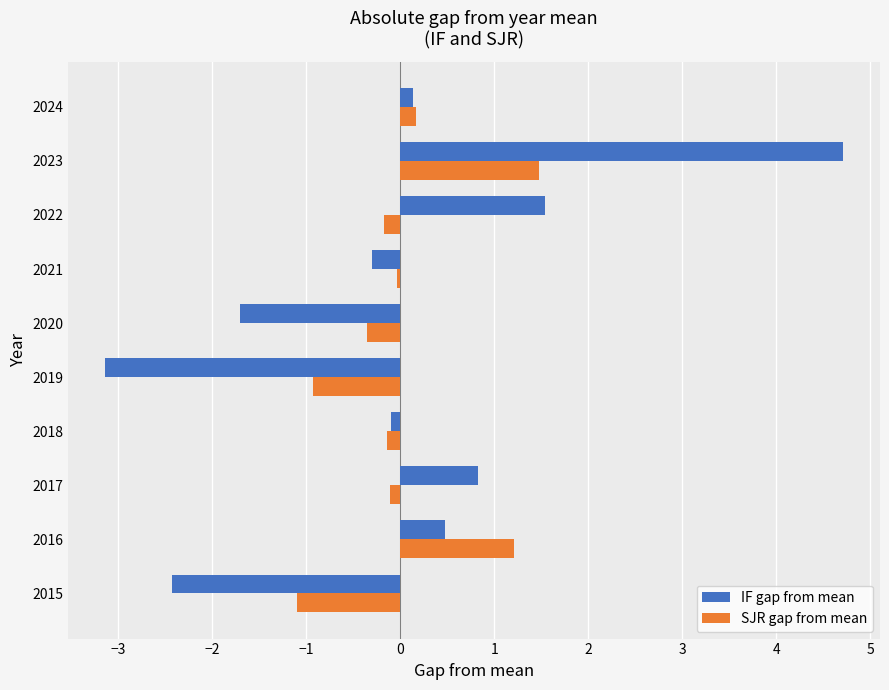

What is the approximate value of IF gap from mean at 2022?

1.5